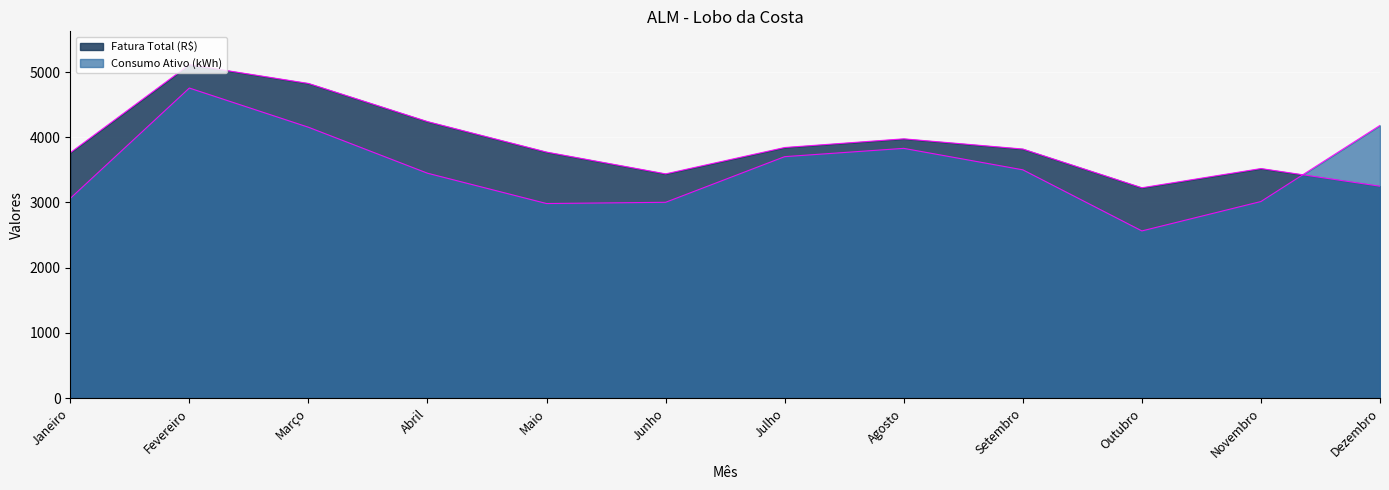

Which has a higher value, Janeiro or Novembro?

Janeiro